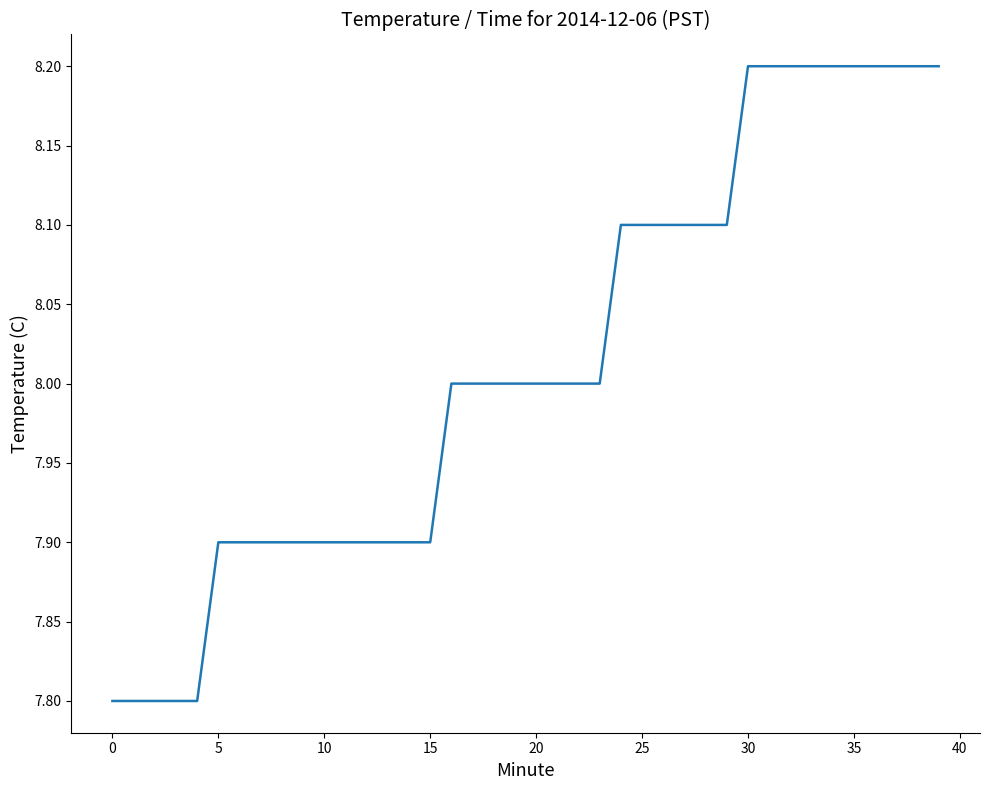

What is the minimum value shown in the chart?

7.8